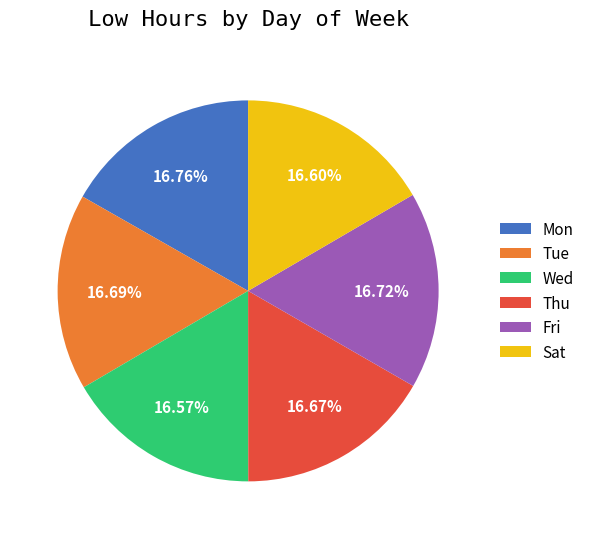

To the nearest percent, what portion does Wed represent?

17%